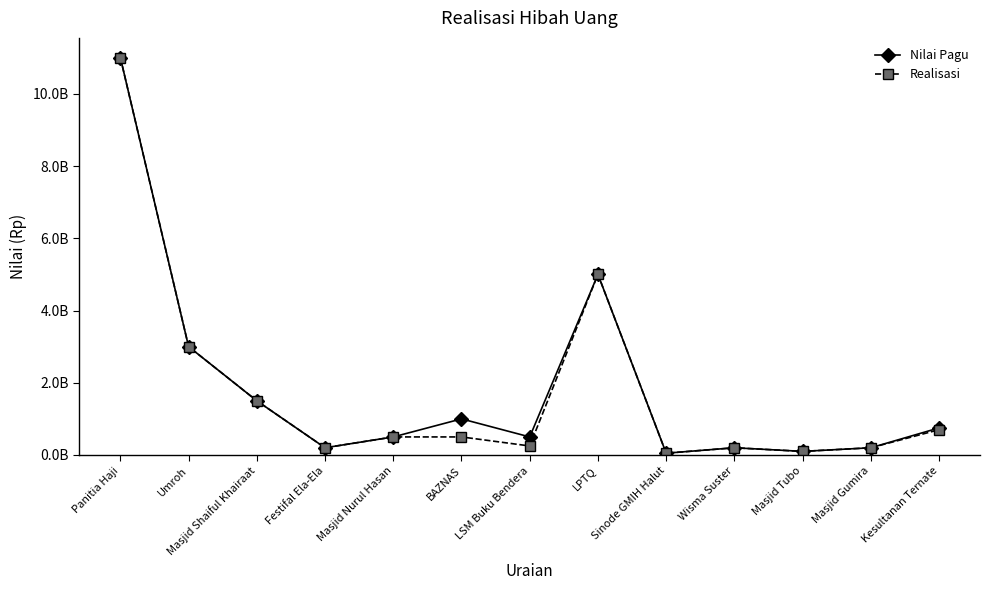

Does the chart have visible grid lines?

No